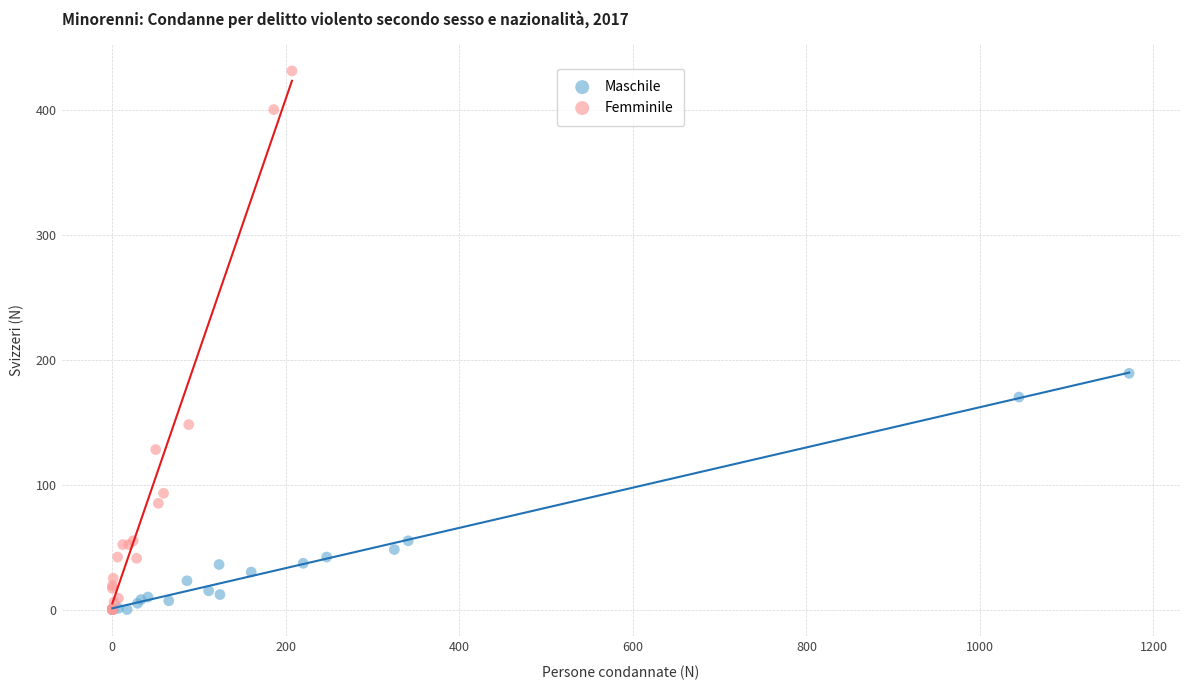

What are all the series names shown in the legend?

Maschile, Femminile